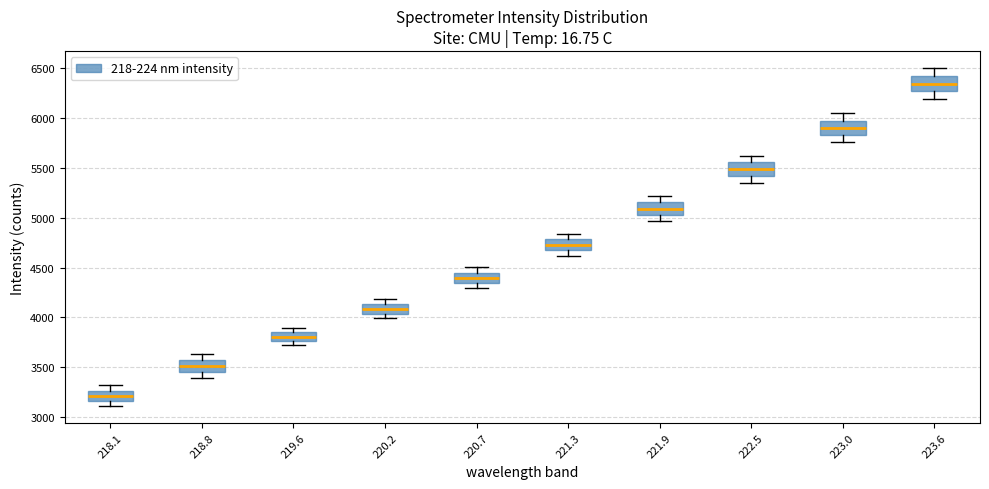

Which box has the highest median line?

223.6